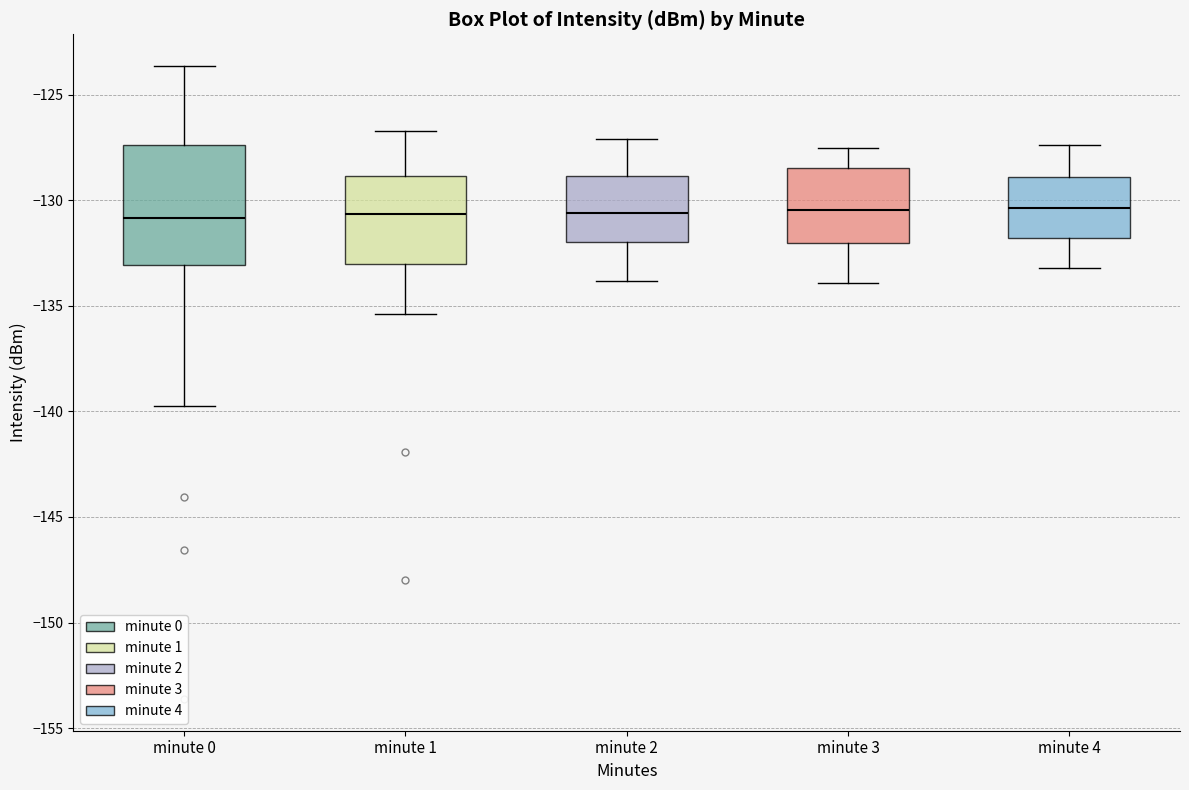

Reading left to right, read every box against the y-axis: the position of its median line, the range the box covers, and the ends of its whiskers. The values are not printed on the chart, so give them approximately, as read against the axis.

minute 0: median -131.0, box -133.0 to -127.5, whiskers -140.0 to -123.5
minute 1: median -130.5, box -133.0 to -129.0, whiskers -135.5 to -126.5
minute 2: median -130.5, box -132.0 to -129.0, whiskers -134.0 to -127.0
minute 3: median -130.5, box -132.0 to -128.5, whiskers -134.0 to -127.5
minute 4: median -130.5, box -132.0 to -129.0, whiskers -133.0 to -127.5